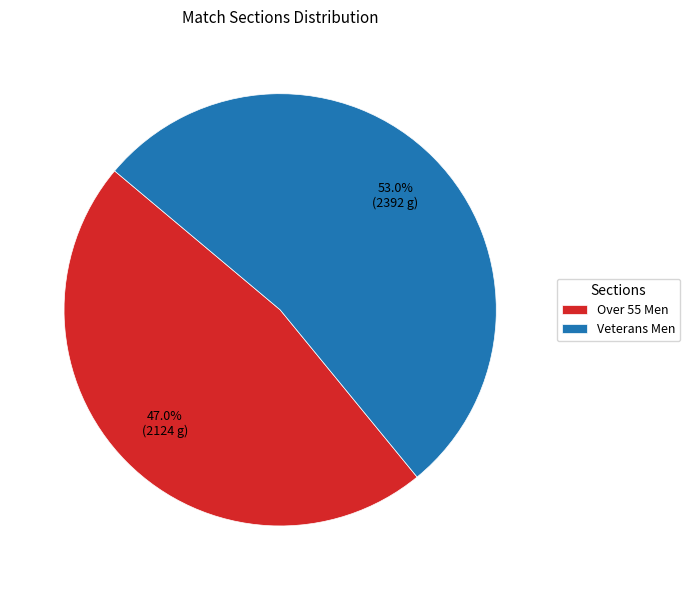

Approximately how many times larger is the value at Over 55 Men compared to Veterans Men?

0.9